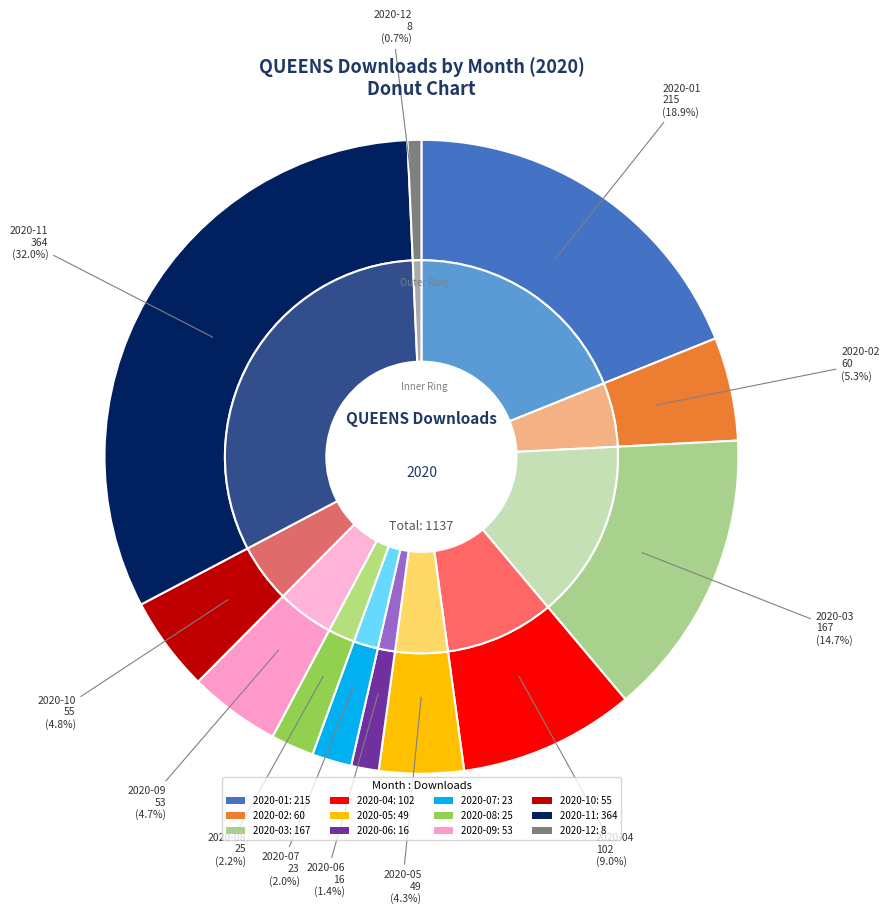

To the nearest percent, what portion does 2020-07 represent?

2%